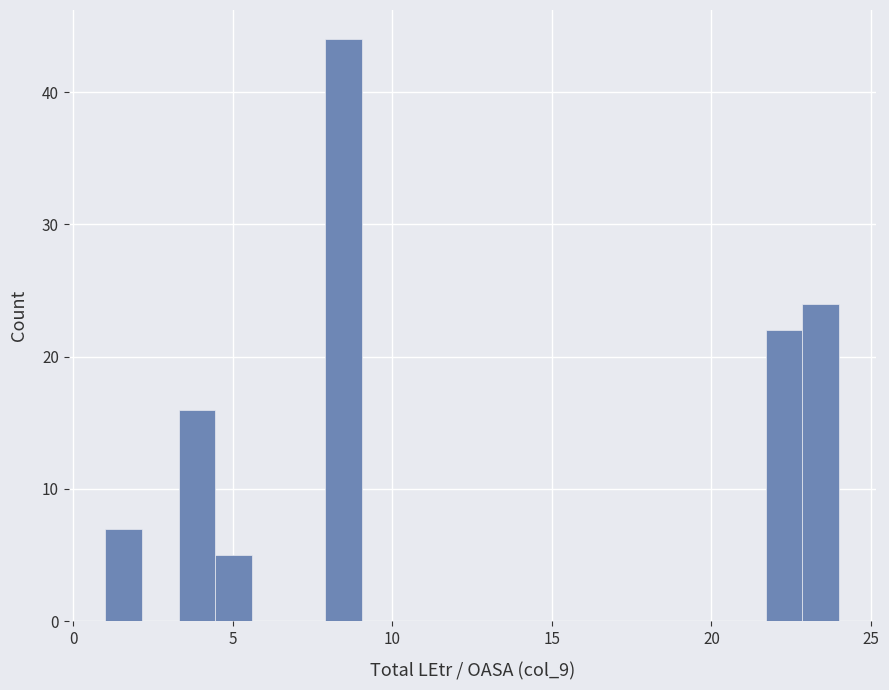

Read against the x-axis, roughly where is the centre of the tallest bar?

8.5